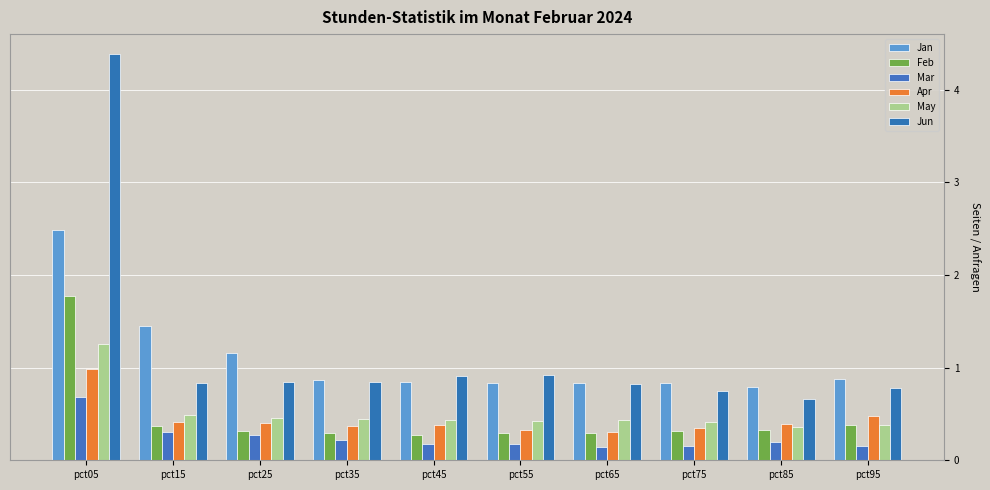

How many bars are there in each group?

6